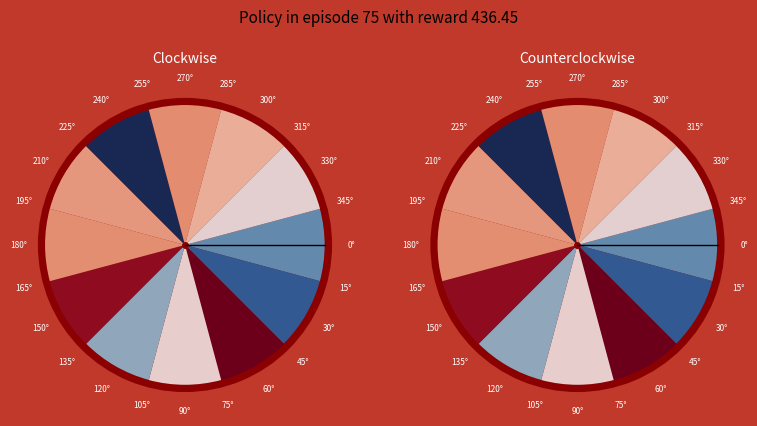

What is the total percentage of 180° and 150°?

16.7%